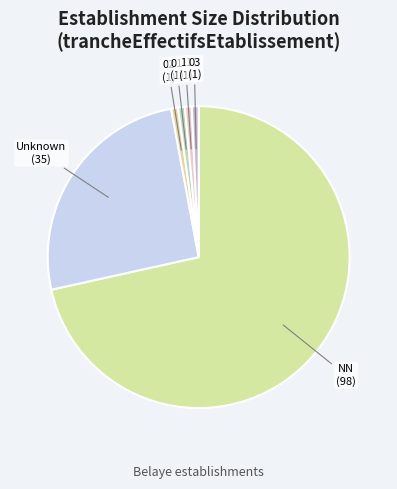

Combined, do 01 and 02 account for over 50%?

No